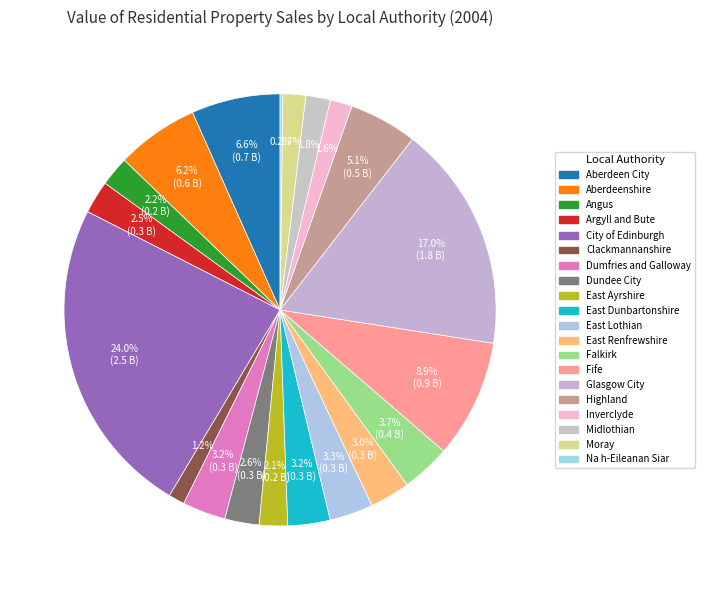

What is the largest slice in the pie chart?

City of Edinburgh